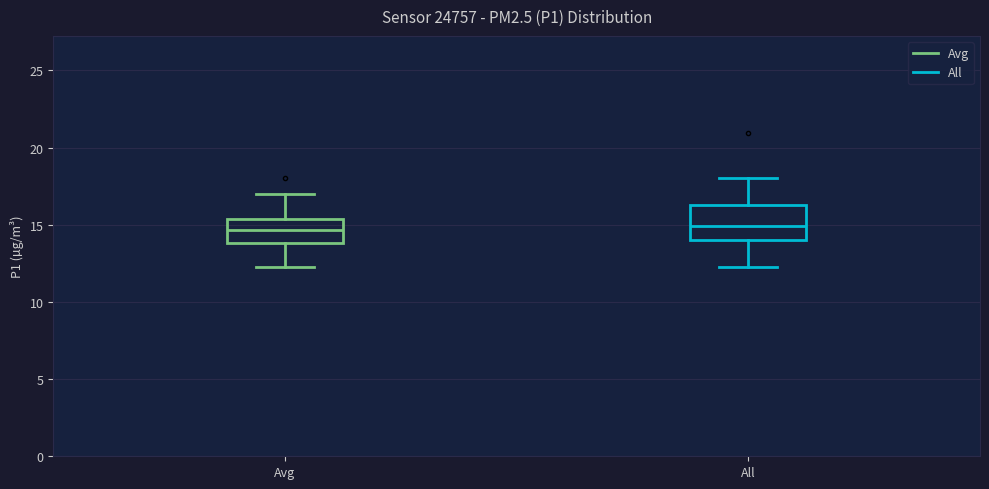

Reading left to right, transcribe this box plot: for each box, give where its median line is, the range the box spans, and where its two whiskers end, as read against the y-axis. The values are not printed on the chart, so give them approximately, as read against the axis.

Avg: median 14.5, box 14.0 to 15.5, whiskers 12.5 to 17.0
All: median 15.0, box 14.0 to 16.5, whiskers 12.5 to 18.0